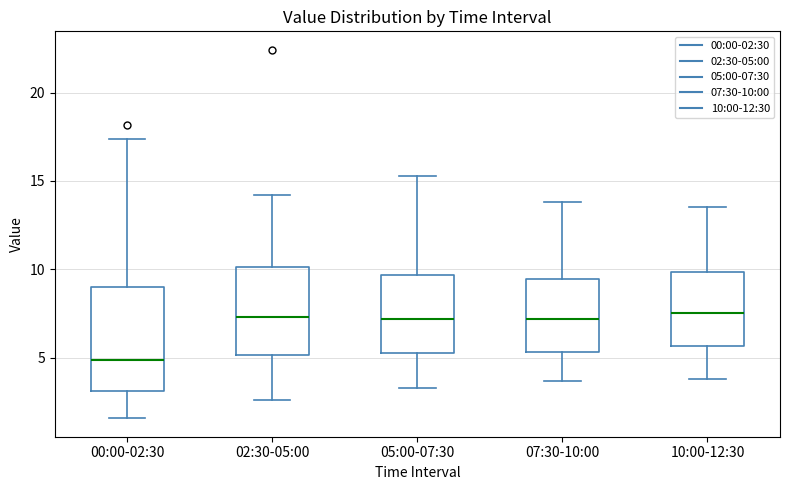

Which box's median line is the lowest?

00:00-02:30